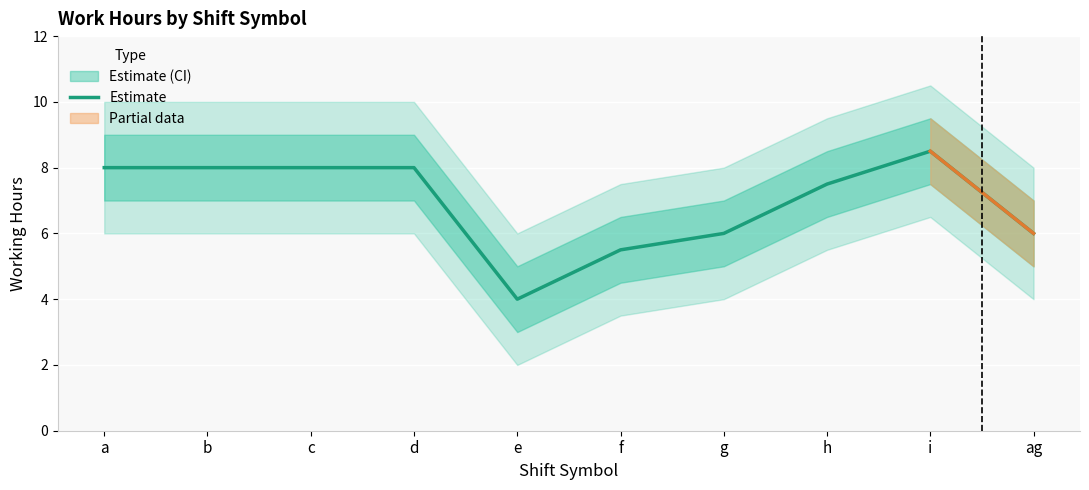

The value at i is 2.9. True or false?

False